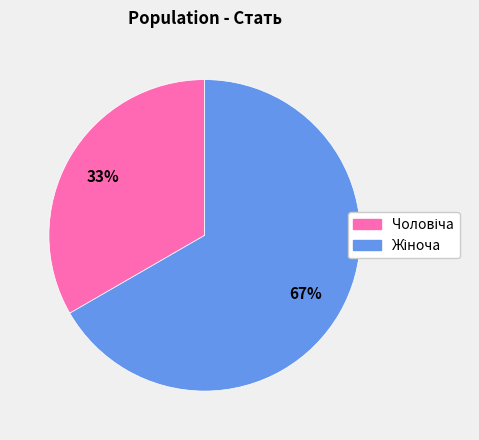

To the nearest percent, what is the average slice percentage?

50%